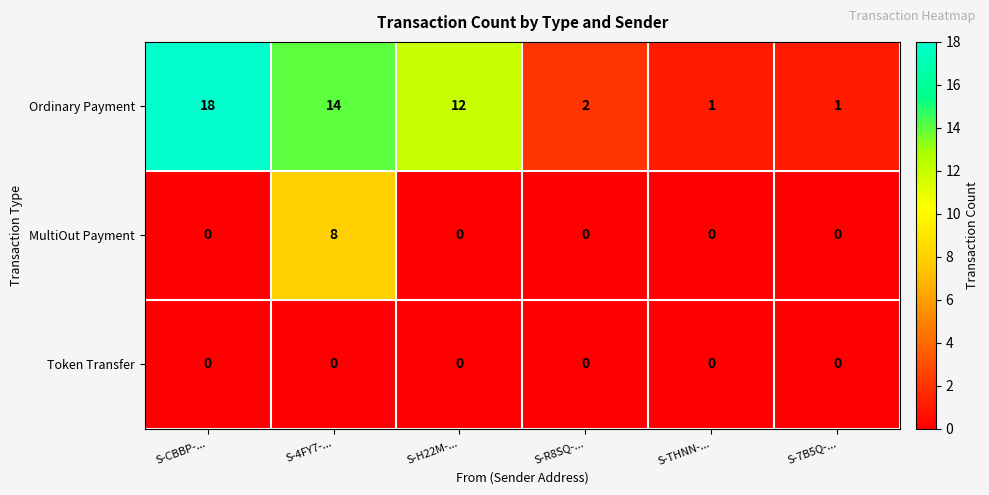

At which category is the sum across all series the highest?

S-4FY7-...